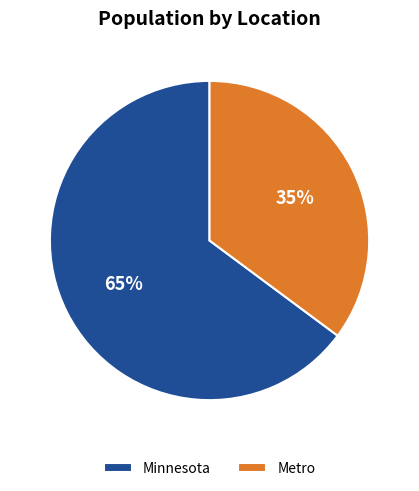

To the nearest percent, what portion does Minnesota represent?

65%